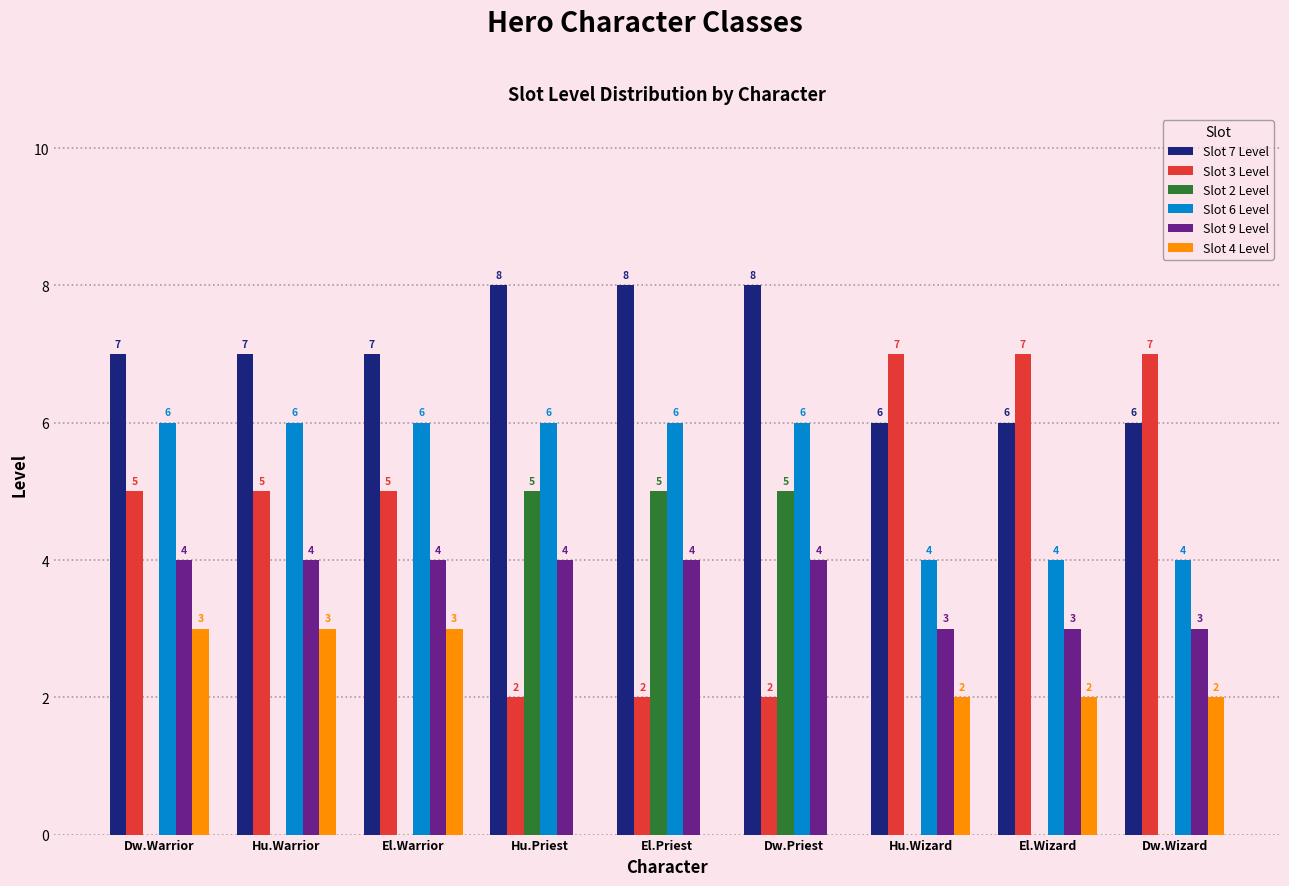

What is the maximum value shown in the chart?

8